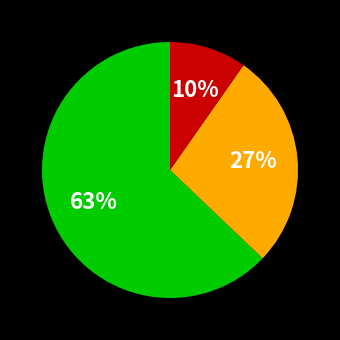

To the nearest percent, what is the average slice percentage?

33%